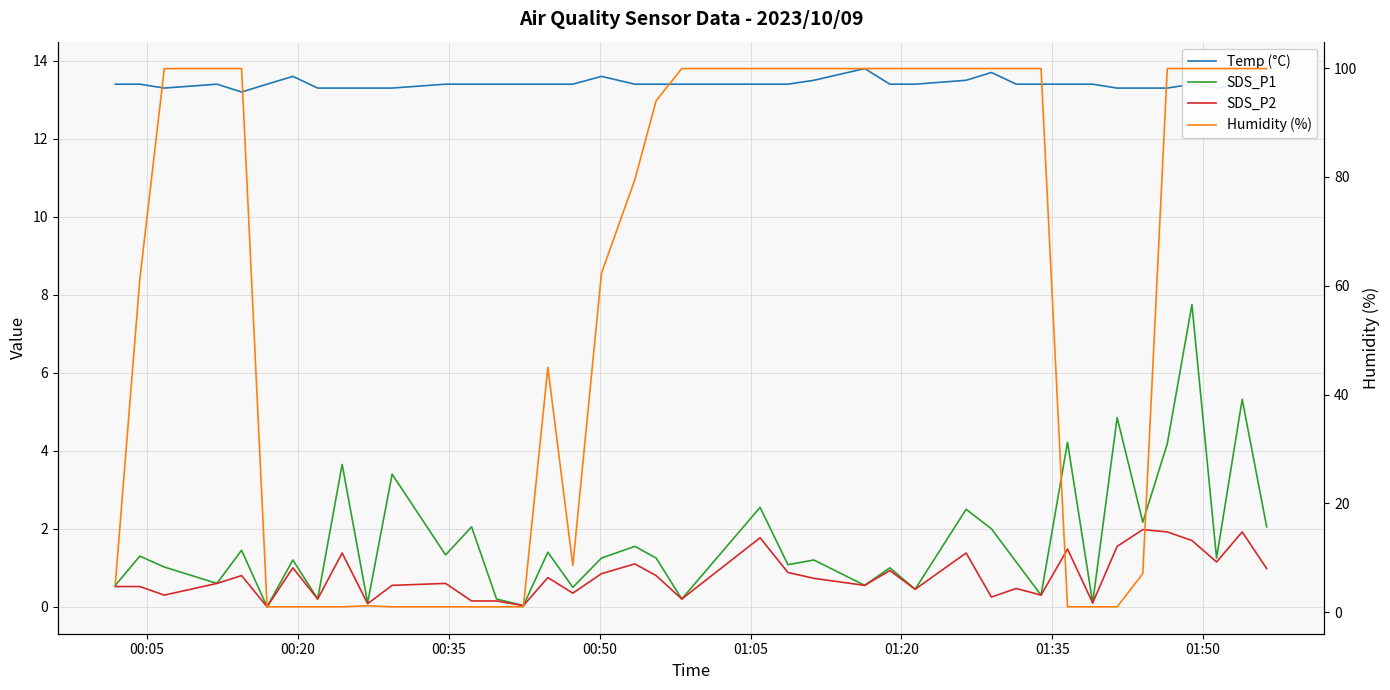

Reading right to left, what are all the values shown in this chart?

Temp (°C): 13.6	13.4	13.3	13.4	13.3	13.3	13.3	13.4	13.4	13.4	13.4	13.7	13.5	13.4	13.4	13.8	13.5	13.4	13.4	13.4	13.4	13.4	13.6	13.4	13.4	13.4	13.4	13.4	13.4	13.3	13.3	13.3	13.3	13.6	13.4	13.2	13.4	13.3	13.4	13.4
SDS_P1: 2.0	5.3	1.2	7.8	4.2	2.2	4.8	0.1	4.2	0.3	1.1	2.0	2.5	0.5	1.0	0.6	1.2	1.1	2.5	0.2	1.2	1.6	1.2	0.5	1.4	0.0	0.2	2.0	1.3	3.4	0.1	3.6	0.2	1.2	0.0	1.4	0.6	1.0	1.3	0.6
SDS_P2: 1.0	1.9	1.1	1.7	1.9	2.0	1.6	0.1	1.5	0.3	0.5	0.2	1.4	0.5	0.9	0.6	0.7	0.9	1.8	0.2	0.8	1.1	0.8	0.3	0.8	0.0	0.1	0.1	0.6	0.6	0.1	1.4	0.2	1.0	0.0	0.8	0.6	0.3	0.5	0.5
Humidity (%): 99.9	99.9	99.9	99.9	99.9	7.1	1.0	1.0	1.0	99.9	99.9	99.9	99.9	99.9	99.9	99.9	99.9	99.9	99.9	99.9	94.0	79.5	62.3	8.6	45.0	1.0	1.0	1.0	1.0	1.0	1.2	1.0	1.0	1.0	1.0	99.9	99.9	99.9	61.2	5.3